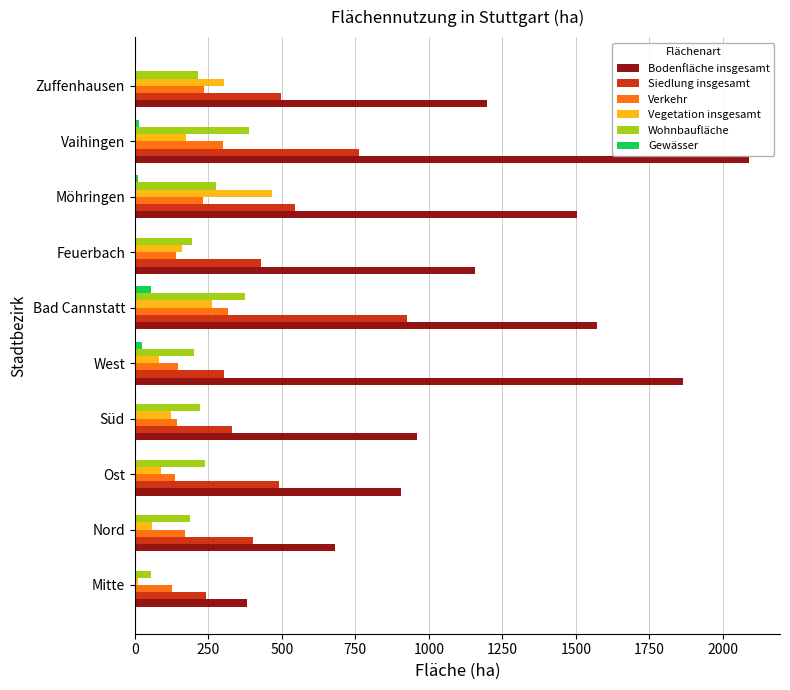

What is the maximum value shown in the chart?

2089.3